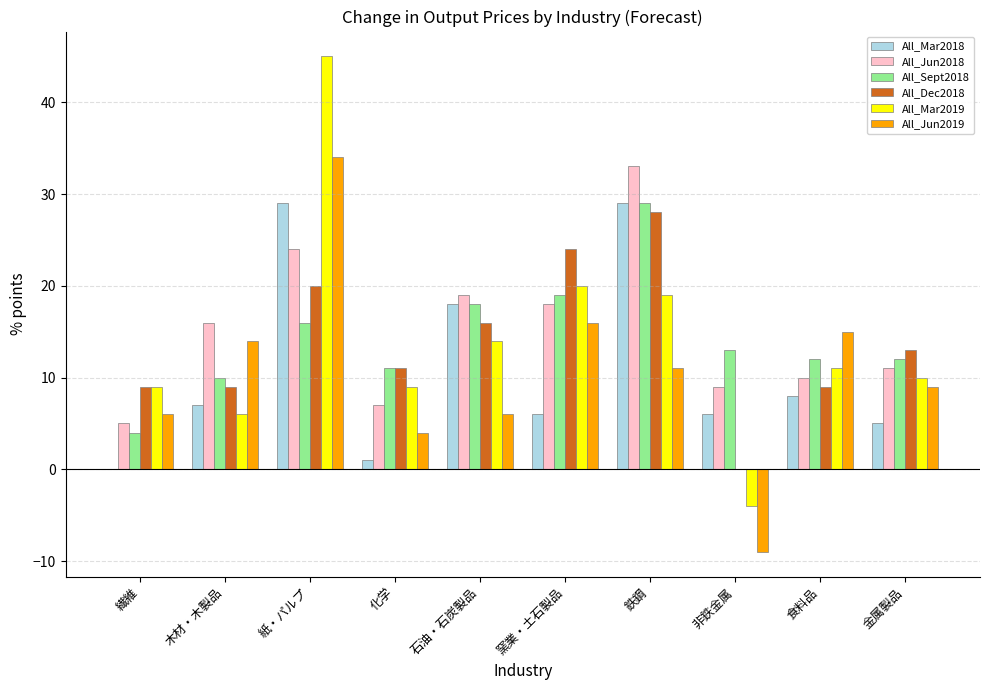

At which category is the sum across all series the highest?

紙・パルプ